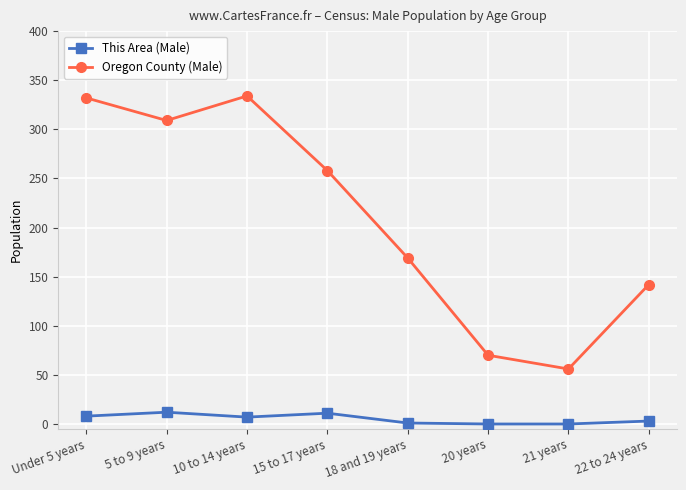

Where is Oregon County (Male) nearest to the value 195?

18 and 19 years